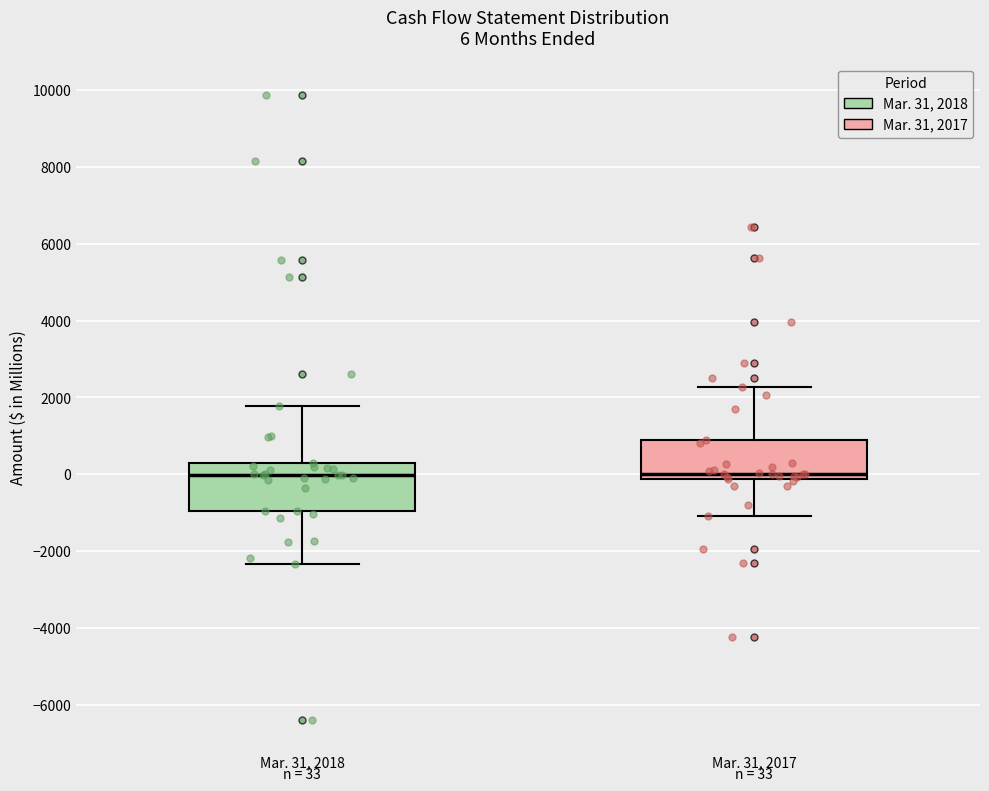

Comparing the boxes themselves (not the whiskers), which one is the tallest?

Mar. 31, 2018